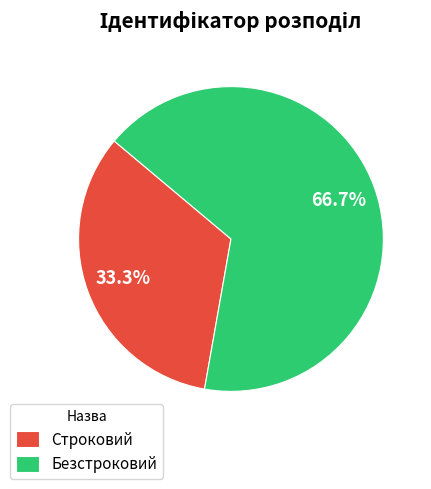

To the nearest percent, what is the difference between the largest and smallest slice percentages?

33%